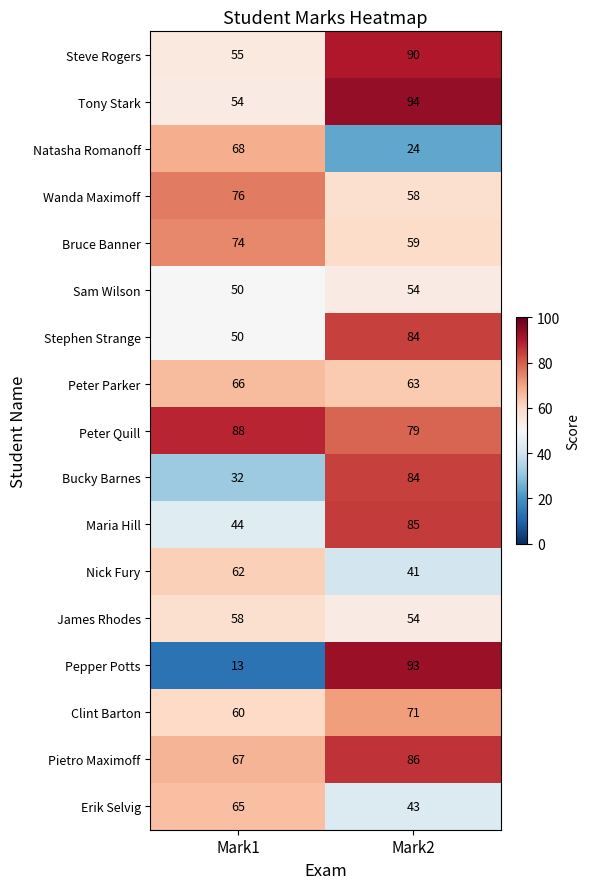

List the labels in order of Sam Wilson value, smallest first.

Mark1, Mark2